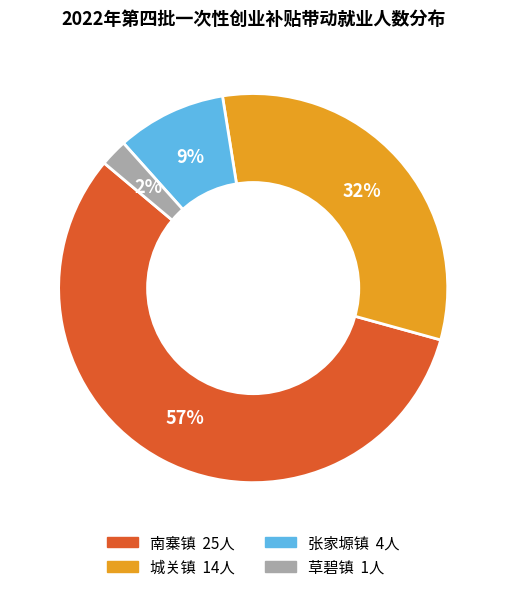

To the nearest percent, what is the average slice percentage?

25%